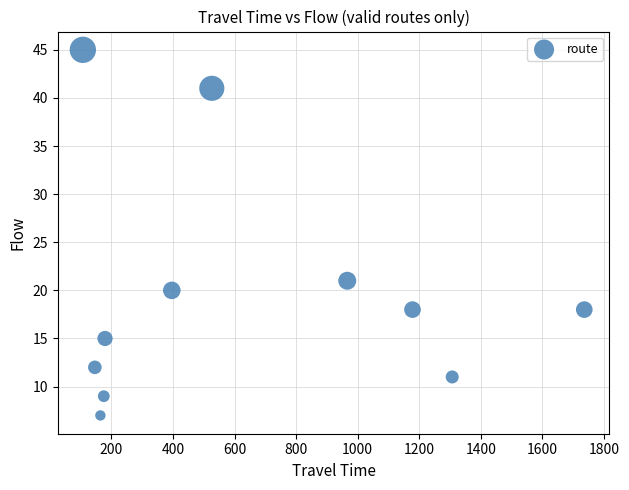

What Y value in the scatter plot is closest to 26?

21